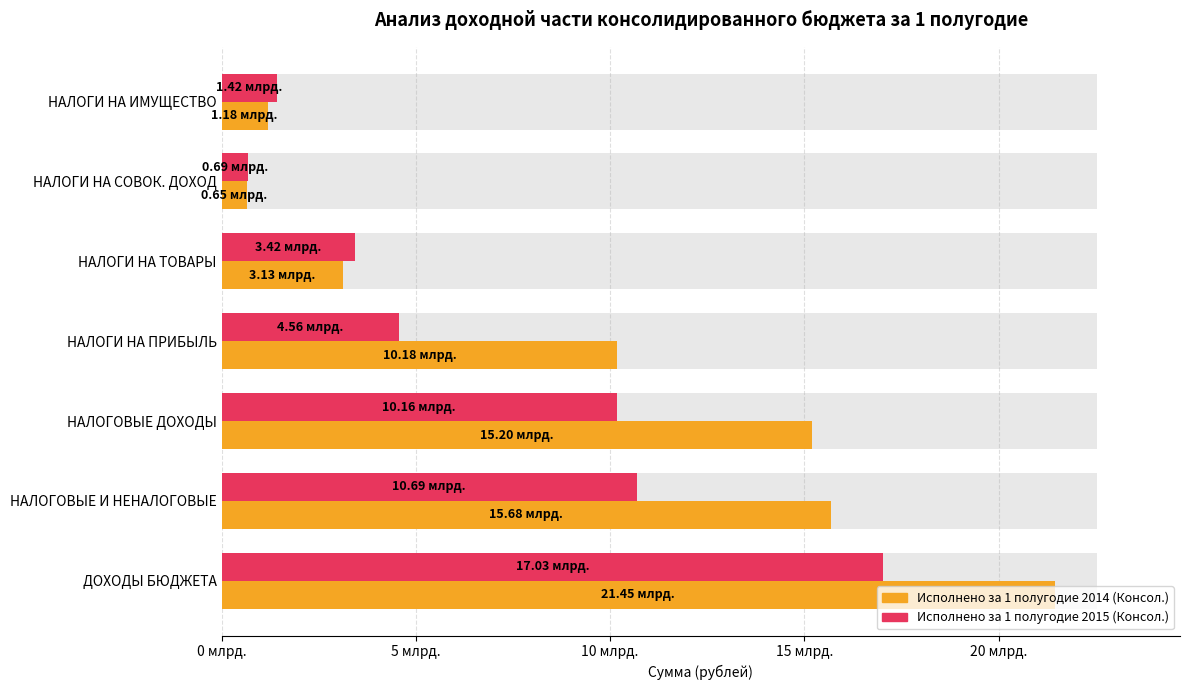

List the series in order of their peak value, lowest first.

Исполнено за 1 полугодие 2015 (Консол.), Исполнено за 1 полугодие 2014 (Консол.)